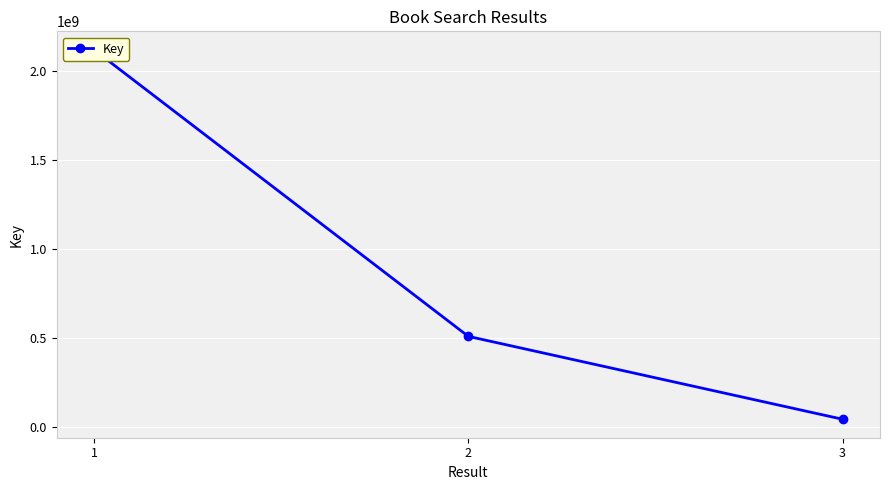

At which category does the chart reach its peak across all series?

1